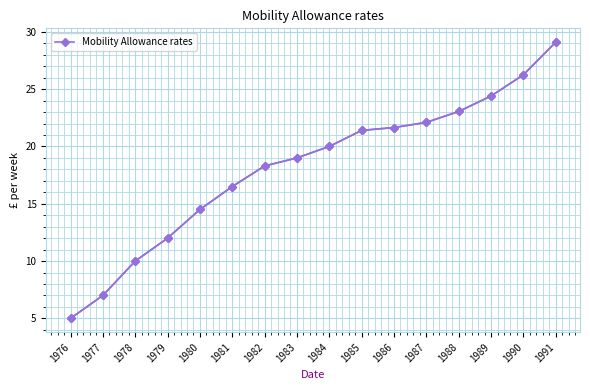

What is the approximate value at 1980?

14.5